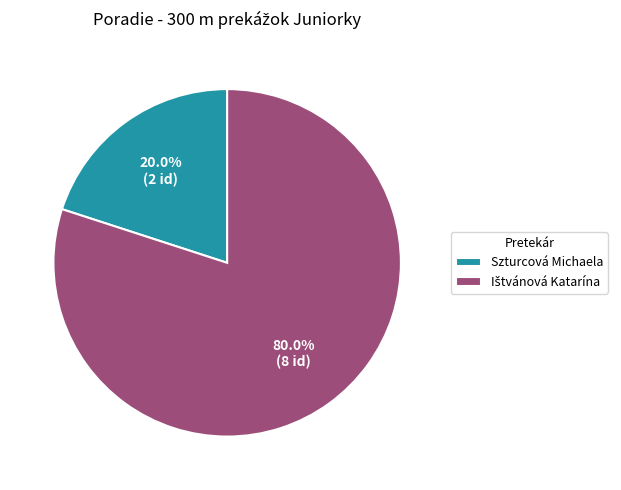

Does any single category account for the majority?

Yes